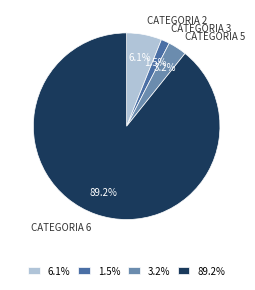

Count the number of slices in the pie.

4